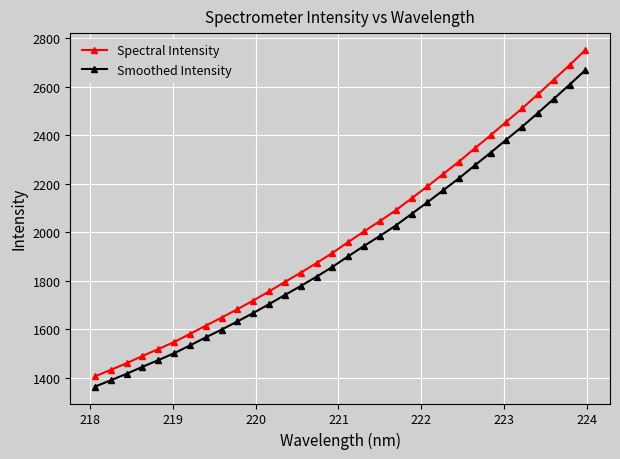

How many data points in Spectral Intensity are above 1958?

16